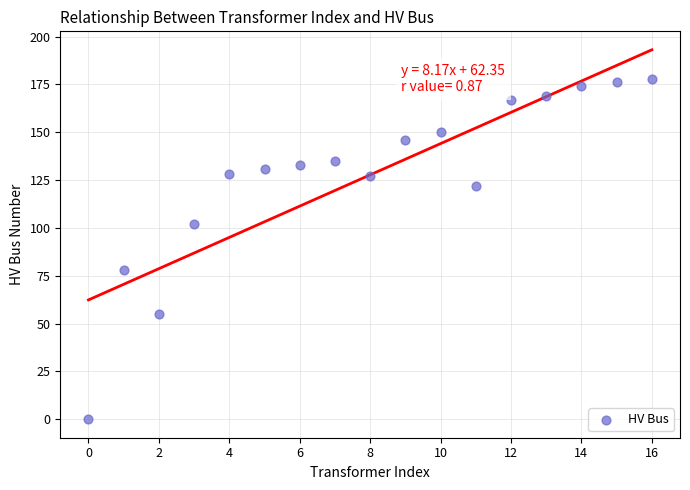

What is the range of Y values (max minus min)?

178